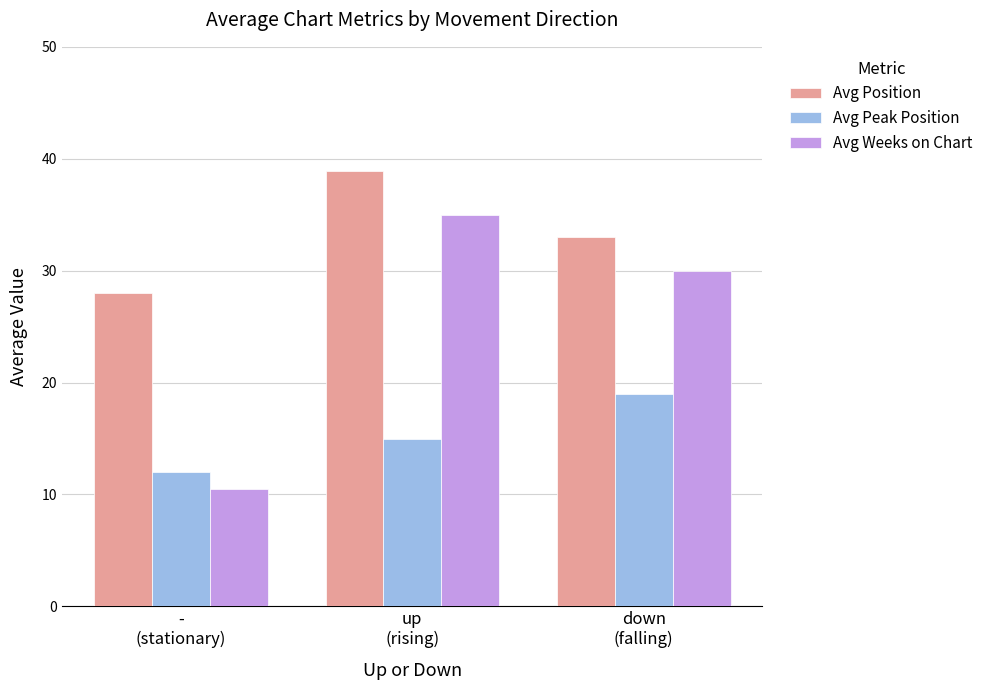

At which label does Avg Peak Position reach its minimum?

-
(stationary)